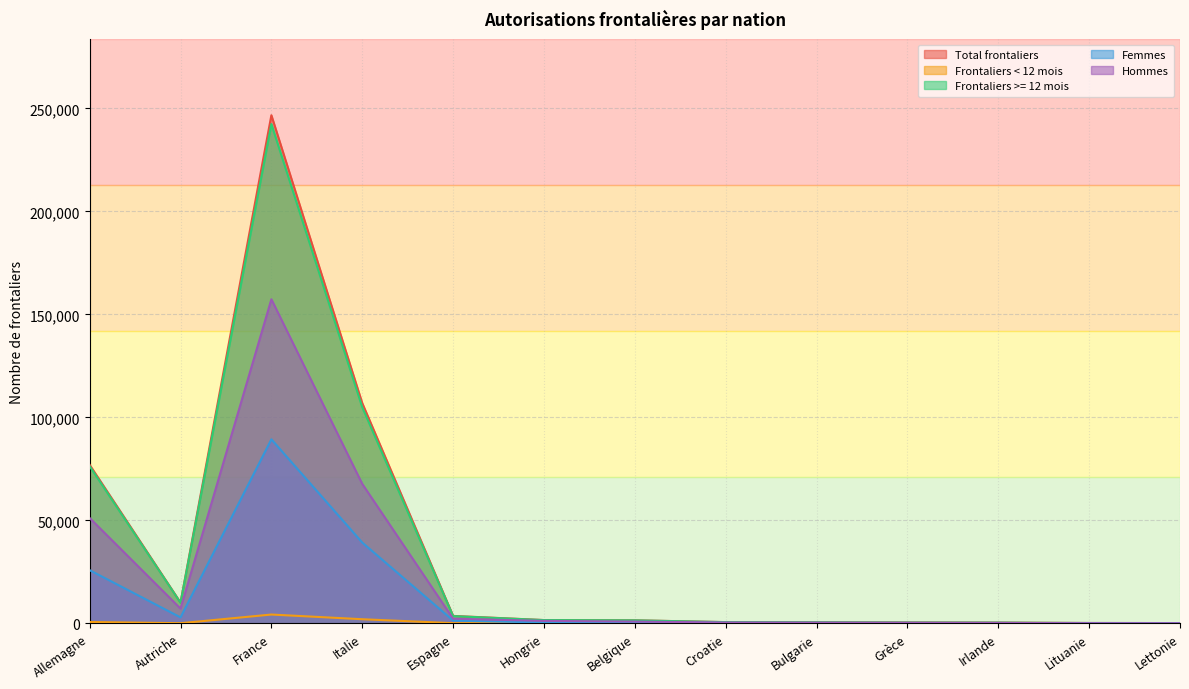

Is the value of Total frontaliers at Lituanie greater than the value of Frontaliers < 12 mois at Lituanie?

Yes